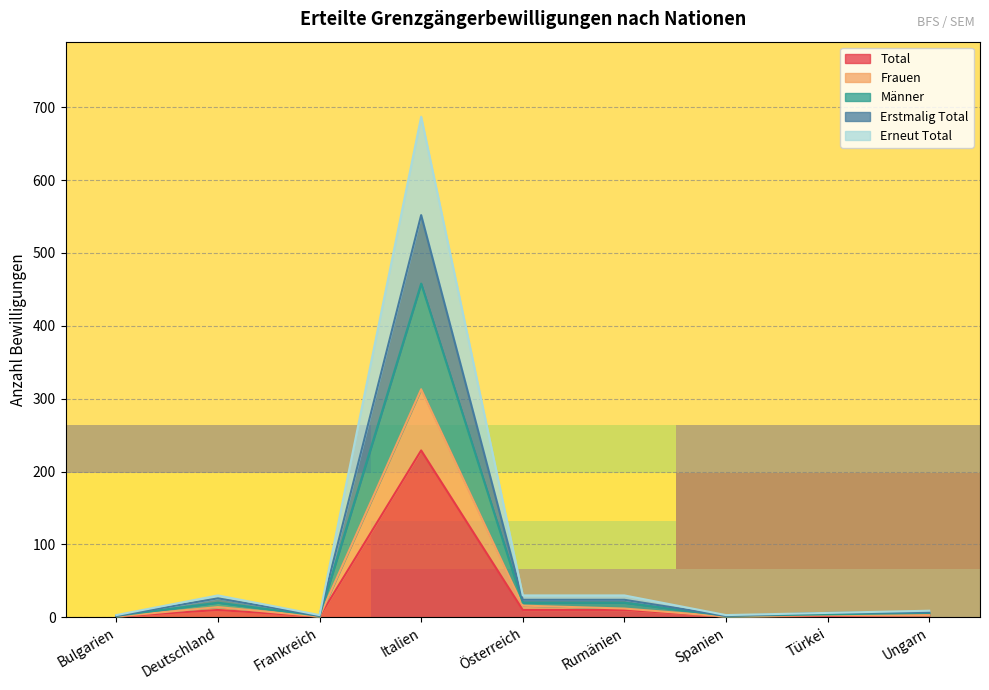

What is the highest value of the Total series?

229